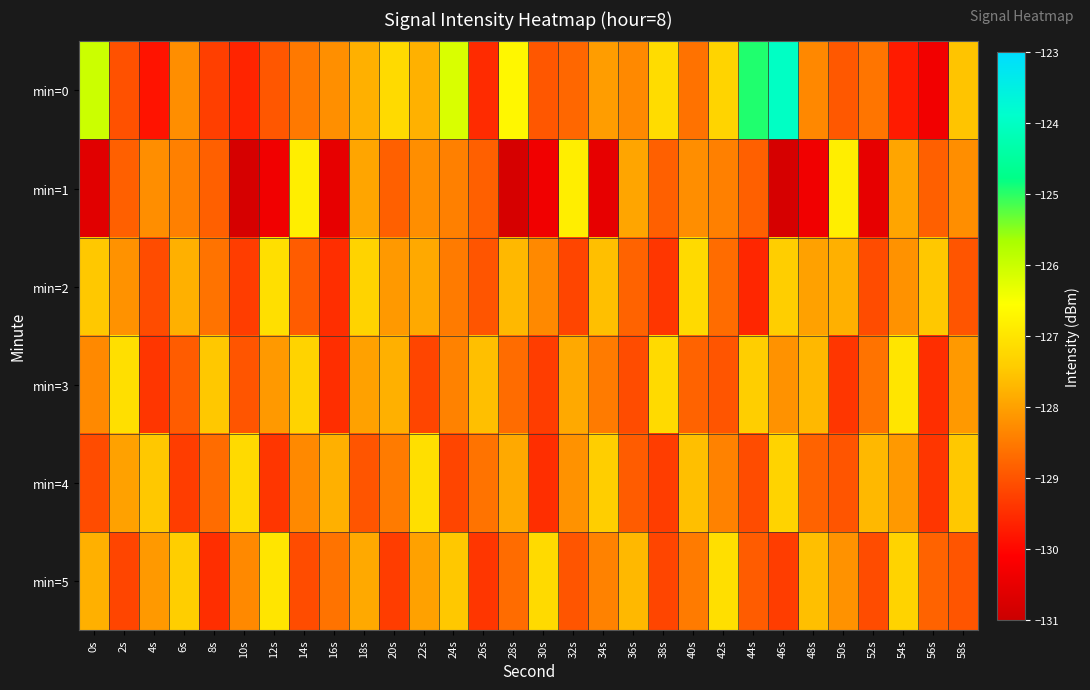

Reading left to right, extract all data points from this chart.

min=0: 0s=-126.0	2s=-129.0	4s=-129.8	6s=-128.2	8s=-129.3	10s=-129.6	12s=-129.0	14s=-128.5	16s=-128.2	18s=-127.8	20s=-127.2	22s=-127.8	24s=-126.2	26s=-129.5	28s=-126.7	30s=-129.0	32s=-128.8	34s=-128.1	36s=-128.3	38s=-127.2	40s=-128.6	42s=-127.3	44s=-125.0	46s=-124.0	48s=-128.3	50s=-128.9	52s=-128.6	54s=-129.7	56s=-130.3	58s=-127.5
min=1: 0s=-130.6	2s=-128.9	4s=-128.2	6s=-128.4	8s=-128.9	10s=-130.8	12s=-130.3	14s=-126.8	16s=-130.5	18s=-127.9	20s=-128.9	22s=-128.2	24s=-128.4	26s=-128.9	28s=-130.8	30s=-130.3	32s=-126.8	34s=-130.5	36s=-127.9	38s=-128.9	40s=-128.2	42s=-128.4	44s=-128.9	46s=-130.8	48s=-130.3	50s=-126.8	52s=-130.5	54s=-127.9	56s=-128.9	58s=-128.2
min=2: 0s=-127.5	2s=-128.2	4s=-129.1	6s=-127.8	8s=-128.6	10s=-129.3	12s=-127.1	14s=-128.9	16s=-129.5	18s=-127.3	20s=-128.1	22s=-127.9	24s=-128.5	26s=-129.0	28s=-127.7	30s=-128.3	32s=-129.2	34s=-127.6	36s=-128.8	38s=-129.4	40s=-127.2	42s=-128.7	44s=-129.6	46s=-127.4	48s=-128.0	50s=-127.8	52s=-129.1	54s=-128.2	56s=-127.5	58s=-129.0
min=3: 0s=-128.3	2s=-127.1	4s=-129.4	6s=-128.9	8s=-127.5	10s=-129.0	12s=-128.1	14s=-127.3	16s=-129.5	18s=-128.0	20s=-127.8	22s=-129.2	24s=-128.4	26s=-127.6	28s=-128.7	30s=-129.3	32s=-127.9	34s=-128.5	36s=-129.1	38s=-127.2	40s=-128.8	42s=-129.0	44s=-127.4	46s=-128.2	48s=-127.7	50s=-129.4	52s=-128.6	54s=-127.0	56s=-129.5	58s=-128.1
min=4: 0s=-129.1	2s=-128.0	4s=-127.5	6s=-129.3	8s=-128.7	10s=-127.2	12s=-129.4	14s=-128.3	16s=-127.8	18s=-129.0	20s=-128.5	22s=-127.1	24s=-129.2	26s=-128.6	28s=-127.9	30s=-129.5	32s=-128.2	34s=-127.4	36s=-128.9	38s=-129.3	40s=-127.6	42s=-128.4	44s=-129.1	46s=-127.3	48s=-128.8	50s=-129.0	52s=-127.7	54s=-128.1	56s=-129.4	58s=-127.5
min=5: 0s=-127.8	2s=-129.2	4s=-128.1	6s=-127.4	8s=-129.5	10s=-128.3	12s=-127.0	14s=-129.1	16s=-128.6	18s=-127.9	20s=-129.3	22s=-128.0	24s=-127.5	26s=-129.4	28s=-128.7	30s=-127.2	32s=-129.0	34s=-128.4	36s=-127.7	38s=-129.2	40s=-128.5	42s=-127.1	44s=-128.9	46s=-129.3	48s=-127.6	50s=-128.2	52s=-129.1	54s=-127.3	56s=-128.8	58s=-129.0